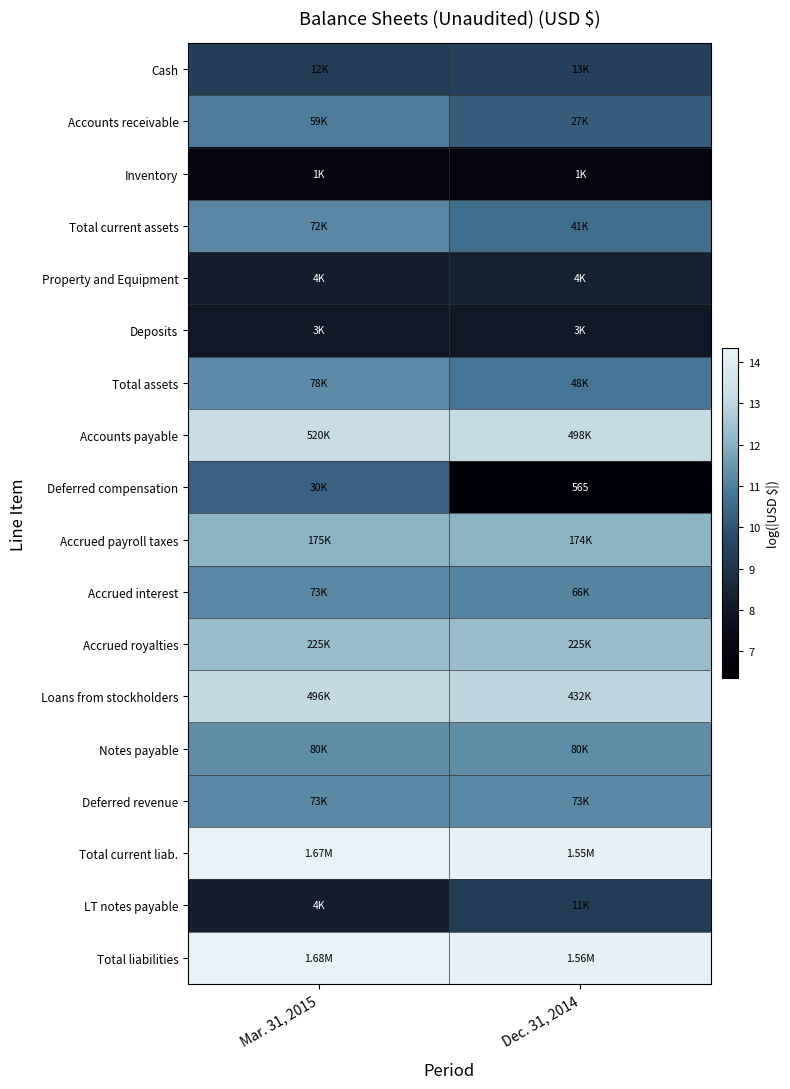

At which category does the chart reach its peak across all series?

Mar. 31, 2015